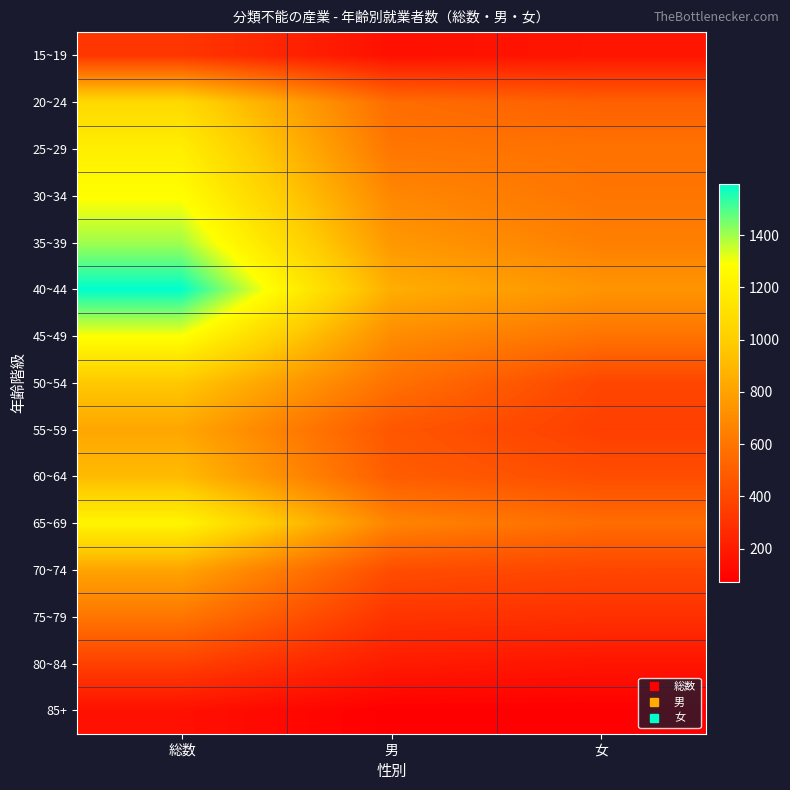

Which series has the largest range (max minus min)?

40~44